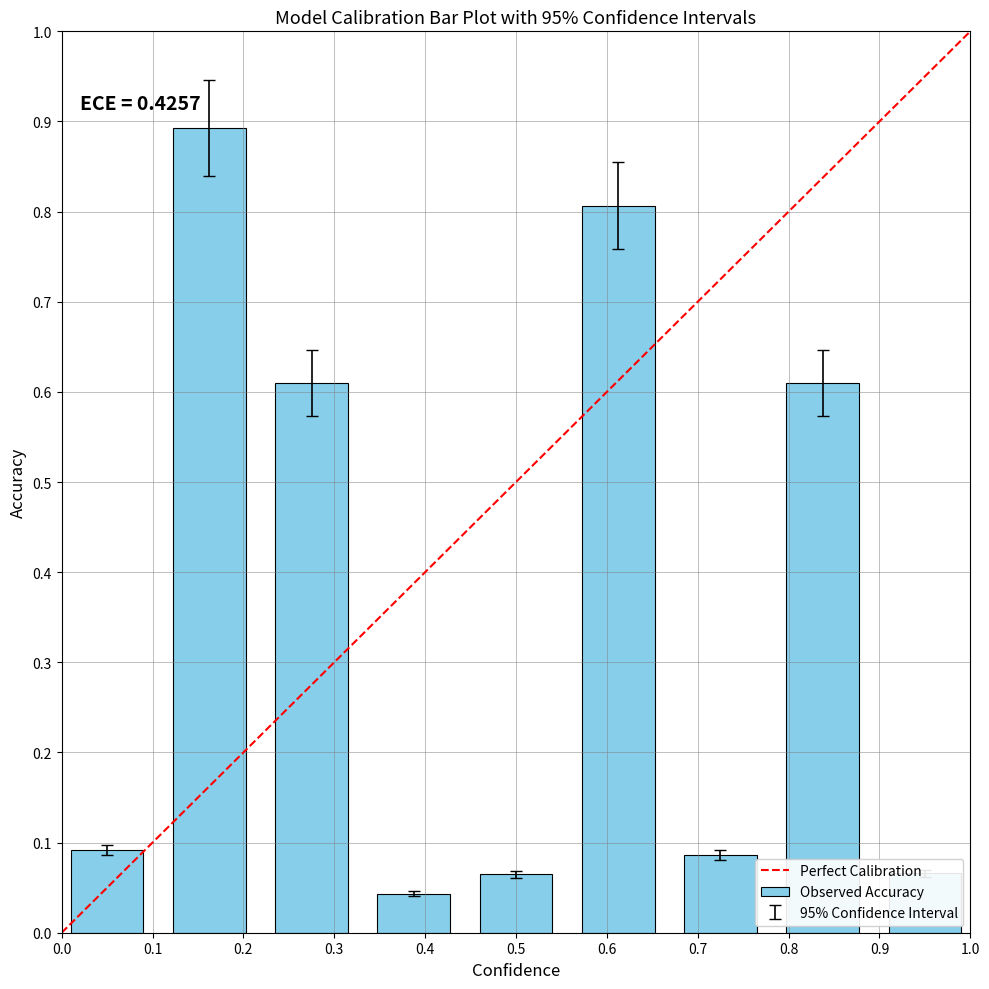

What is the difference between the second highest and second lowest values?

0.7